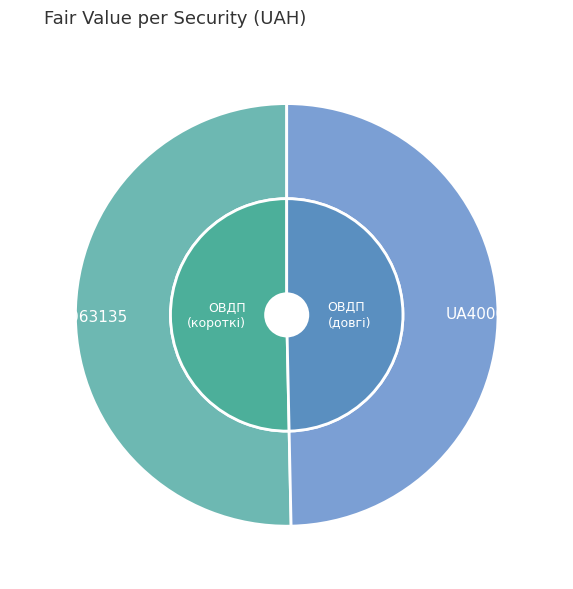

Which category accounts for the majority?

UA4000063135